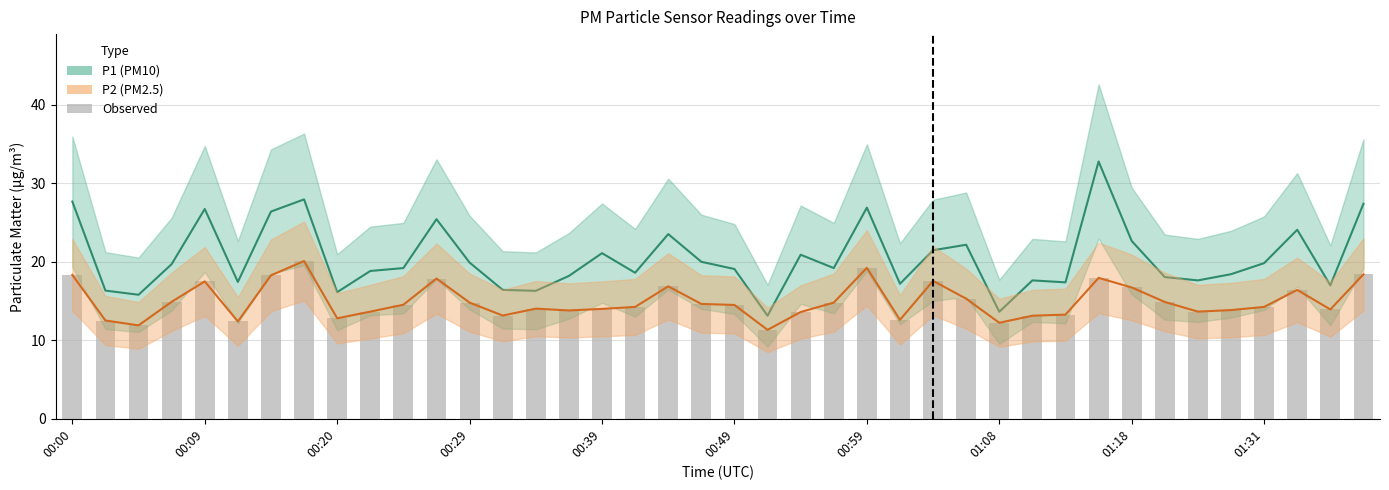

Reading right to left, extract all data points from this chart.

P1: 27.4	17.0	24.1	19.8	18.4	17.6	18.1	22.6	32.8	17.4	17.6	13.6	22.2	21.5	17.2	26.9	19.2	20.9	13.1	19.1	20.0	23.5	18.6	21.1	18.2	16.3	16.4	19.9	25.4	19.2	18.8	16.1	27.9	26.4	17.4	26.7	19.7	15.8	16.3	27.7
P2: 18.4	13.9	16.4	14.2	13.8	13.7	14.9	16.7	17.9	13.3	13.1	12.2	15.3	17.6	12.6	19.2	14.8	13.6	11.3	14.5	14.6	16.9	14.2	14.0	13.8	14.0	13.2	14.8	17.9	14.5	13.7	12.8	20.1	18.3	12.4	17.5	14.9	11.9	12.5	18.3
P2 (observed): 18.4	13.9	16.4	14.2	13.8	13.7	14.9	16.7	17.9	13.3	13.1	12.2	15.3	17.6	12.6	19.2	14.8	13.6	11.3	14.5	14.6	16.9	14.2	14.0	13.8	14.0	13.2	14.8	17.9	14.5	13.7	12.8	20.1	18.3	12.4	17.5	14.9	11.9	12.5	18.3